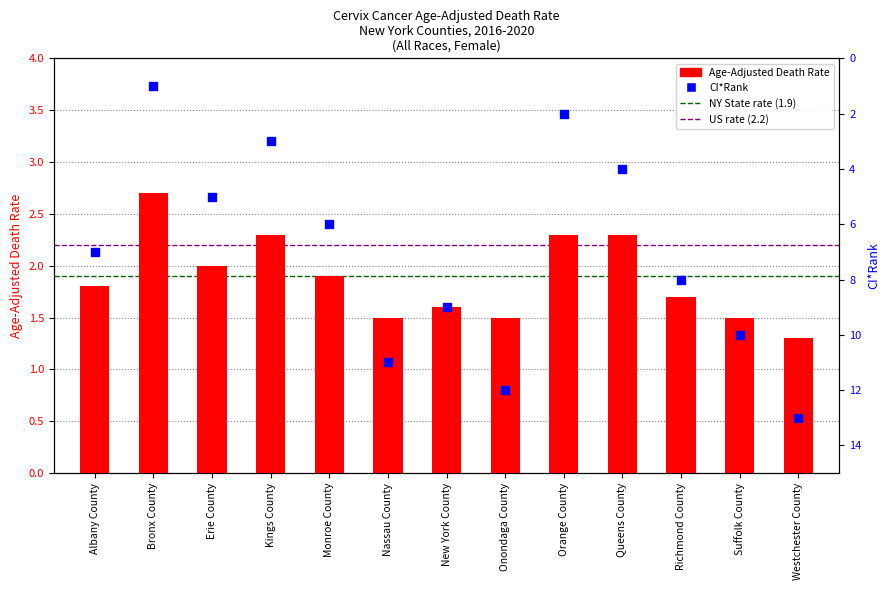

Which series contains the highest Y value?

CI*Rank